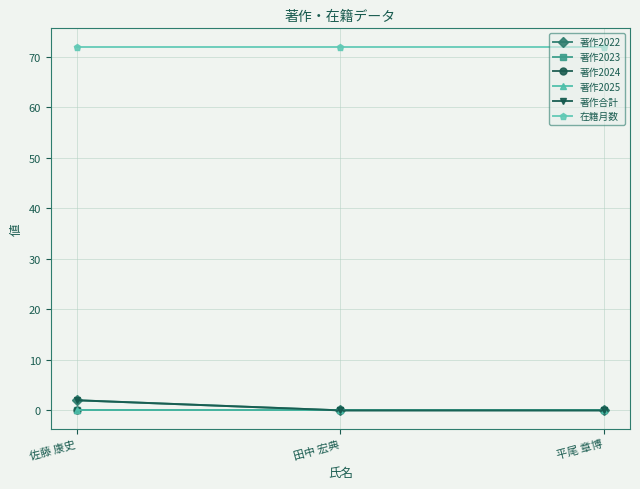

Reading left to right, what are all the values shown in this chart?

著作2022: 2	0	0
著作2023: 0	0	0
著作2024: 0	0	0
著作2025: 0	0	0
著作合計: 2	0	0
在籍月数: 72	72	72